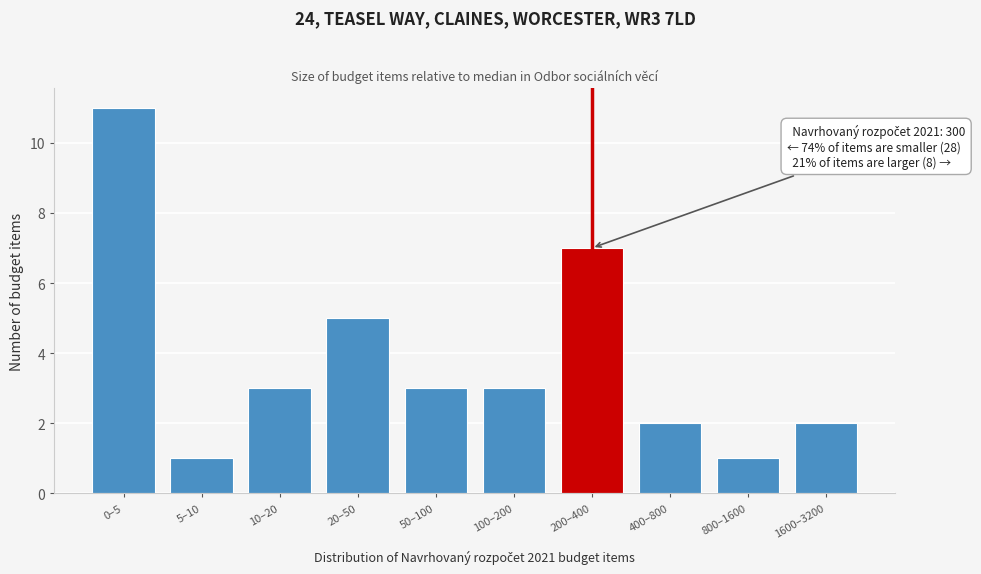

Reading left to right, transcribe all the data shown in this chart.

0–5=11	5–10=1	10–20=3	20–50=5	50–100=3	100–200=3	200–400=7	400–800=2	800–1600=1	1600–3200=2